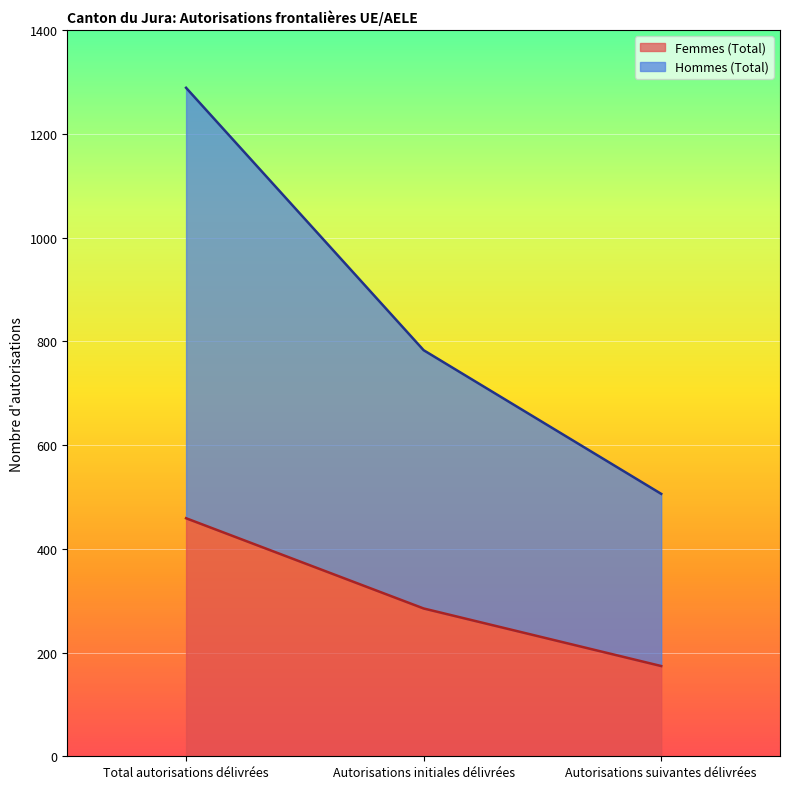

The Hommes (Total) series shows 754 at Autorisations suivantes délivrées. True or false?

False